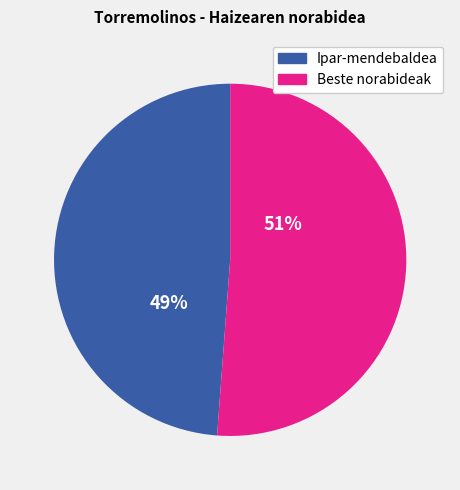

Is there a majority slice in this chart?

Yes